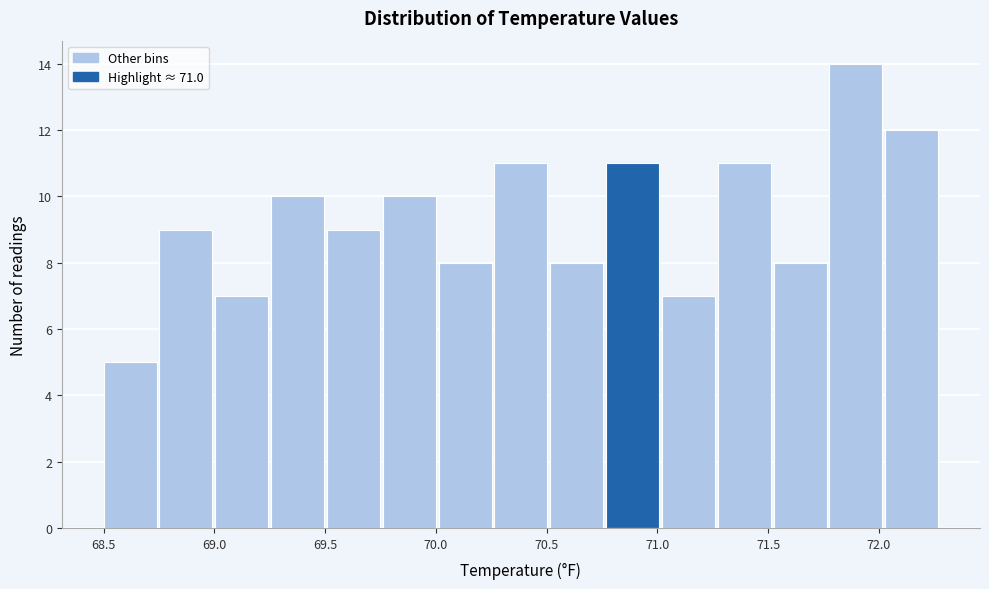

Over which range of the x-axis is the bar tallest?

71.80 to 72.05